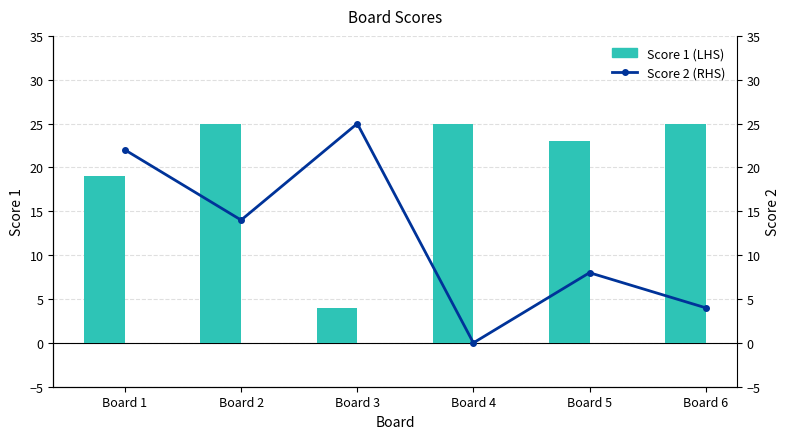

How many Score 2 (RHS) values are between 4 and 22?

4